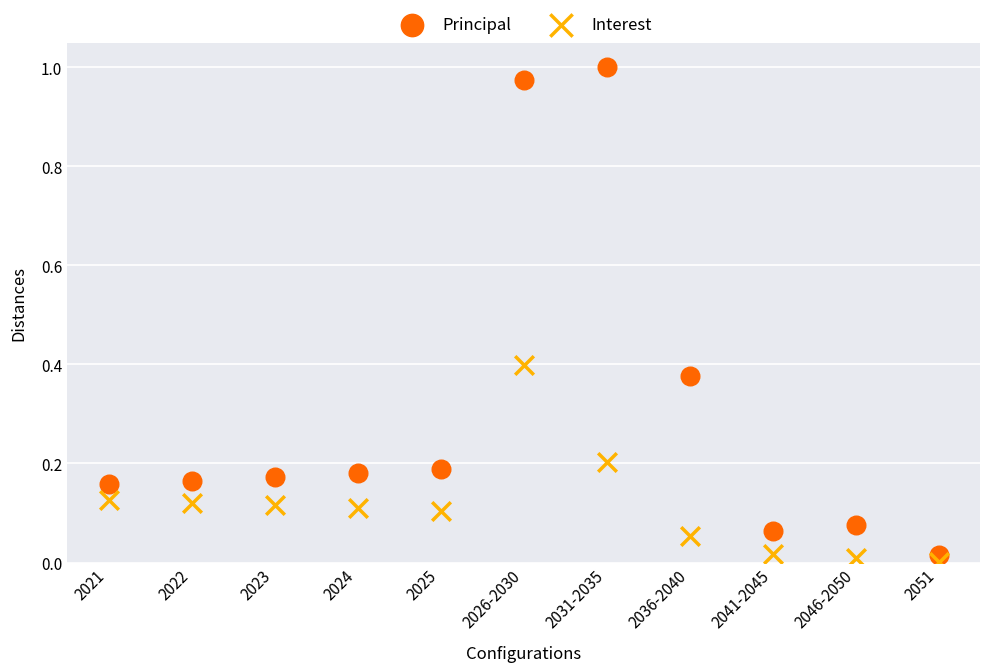

Which series has the largest Y range (max minus min)?

Principal